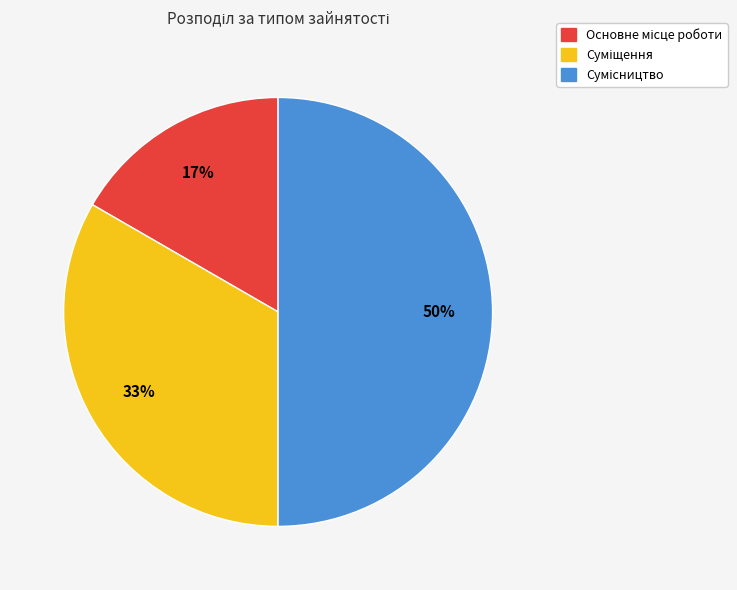

To the nearest percent, what is the difference between the largest and smallest slice percentages?

33%